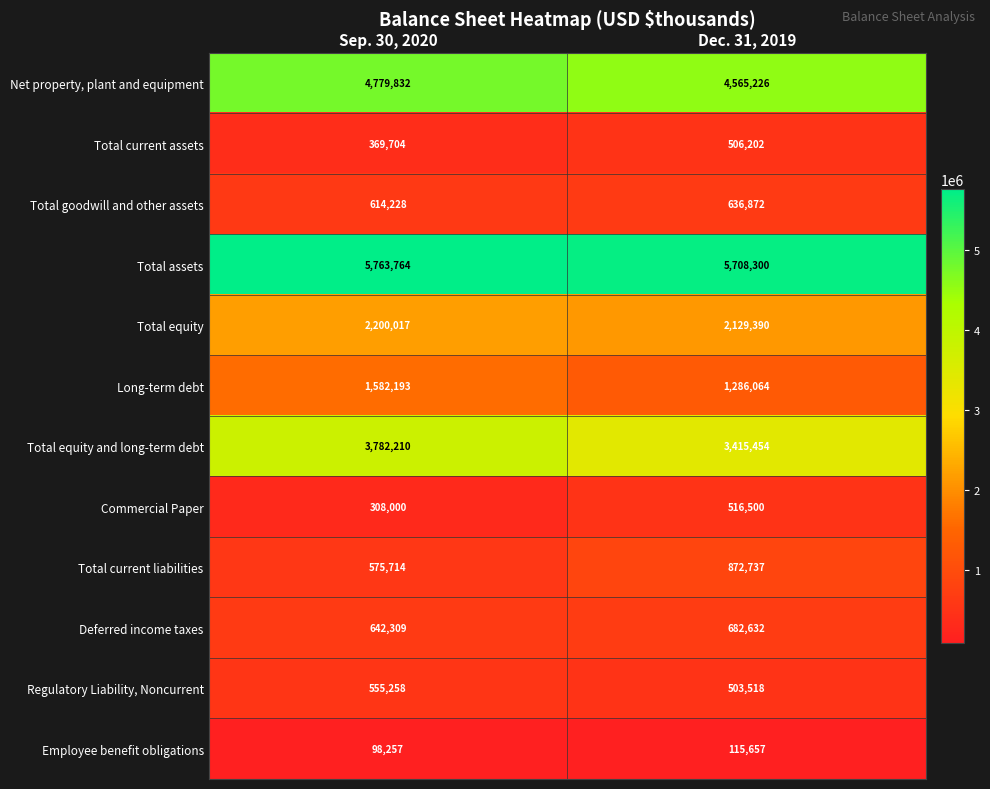

At which label is Commercial Paper closest to 412250?

Sep. 30, 2020